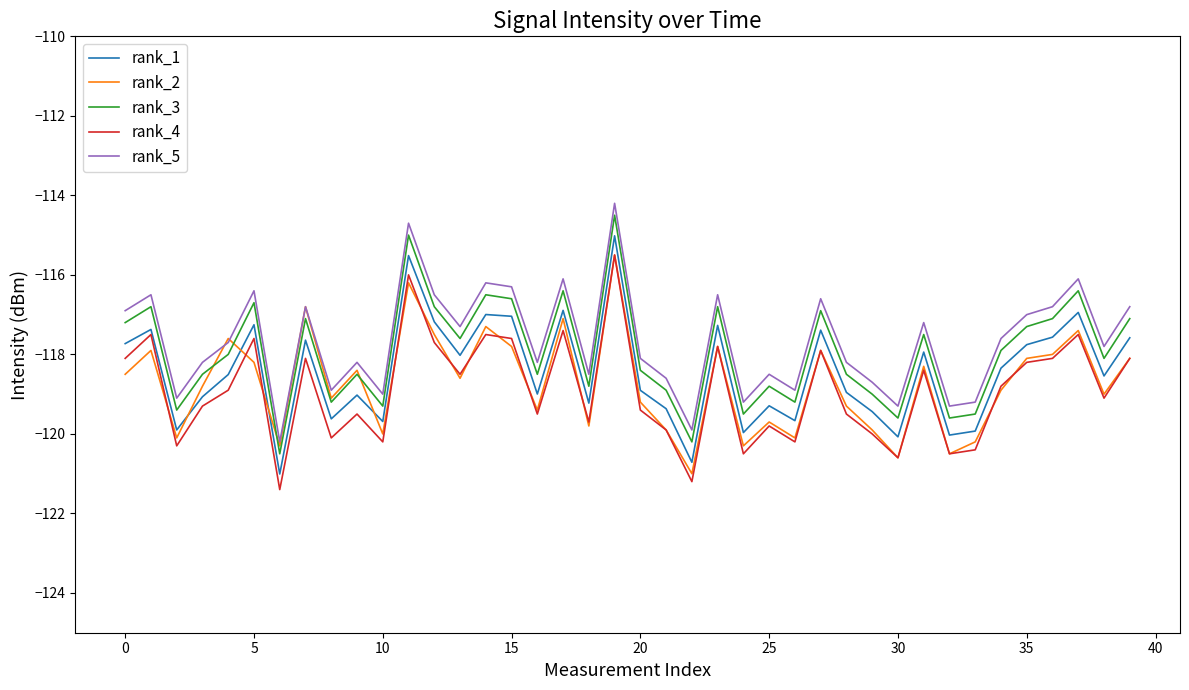

What is the difference between the second highest and minimum values in the rank_2 series?

4.8